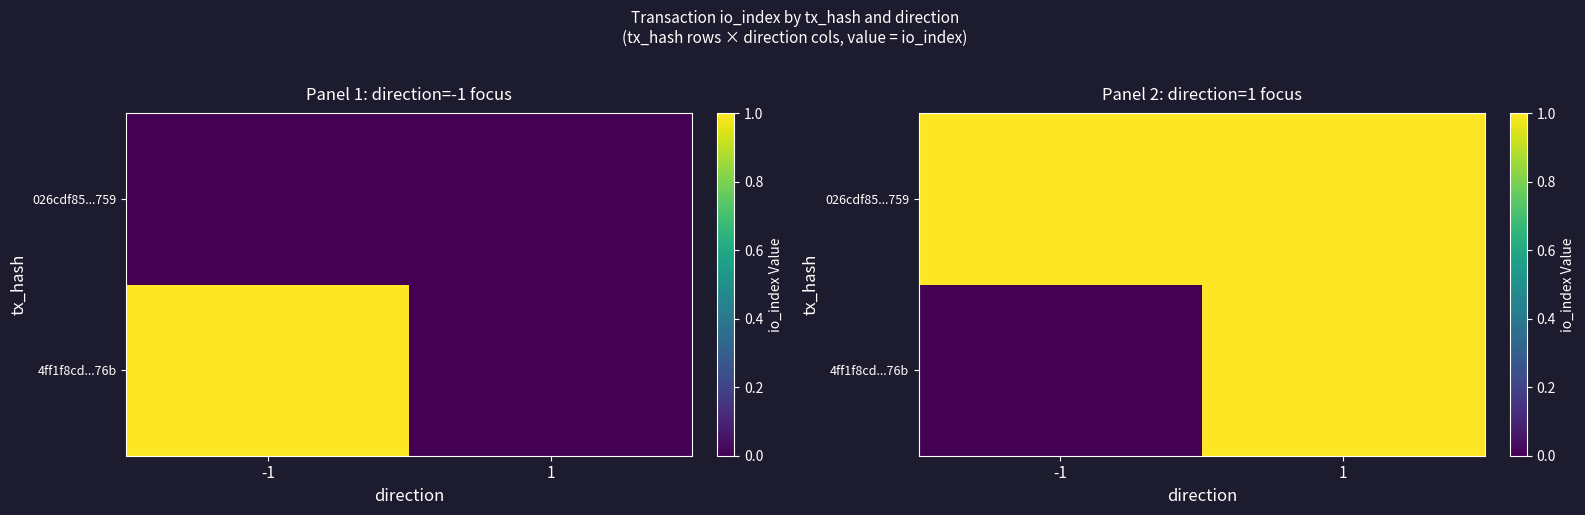

Which has a higher value, -1 or 1?

1